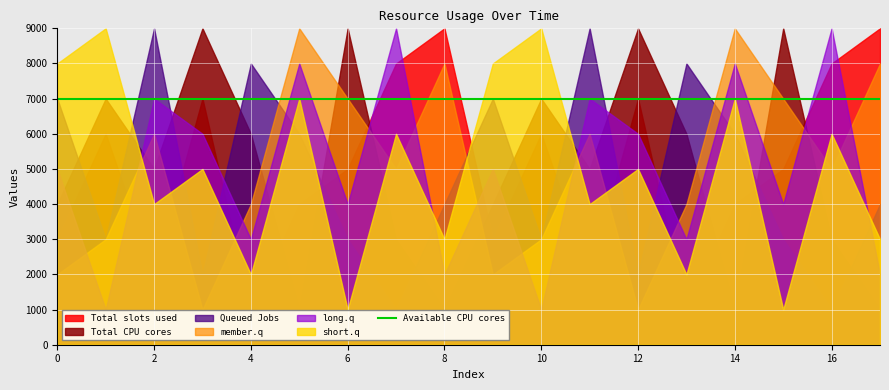

At 2, list the series in order from largest to smallest.

Queued Jobs, long.q, member.q, Total CPU cores, short.q, Total slots used